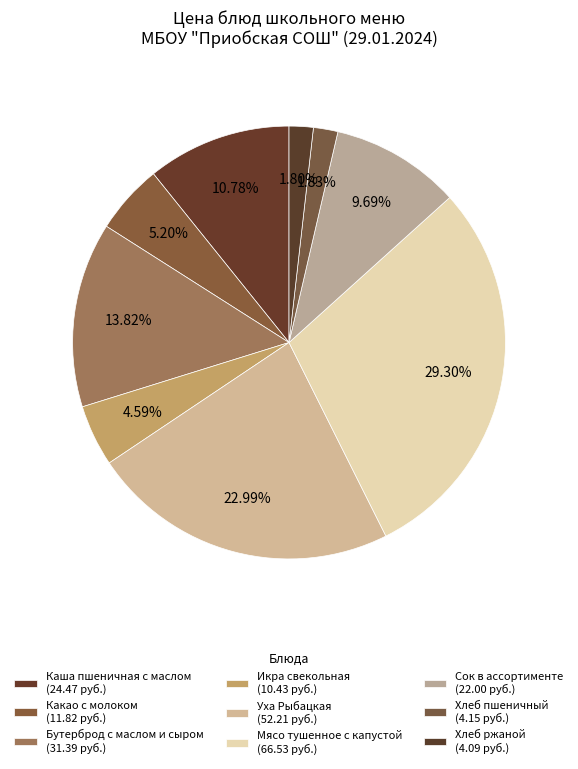

Count the number of slices in the pie.

9